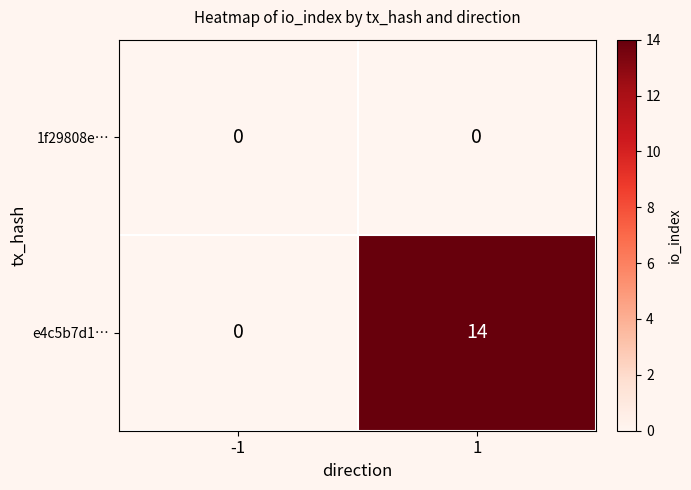

What value does the e4c5b7d1… series have at 1, to the nearest 10?

10